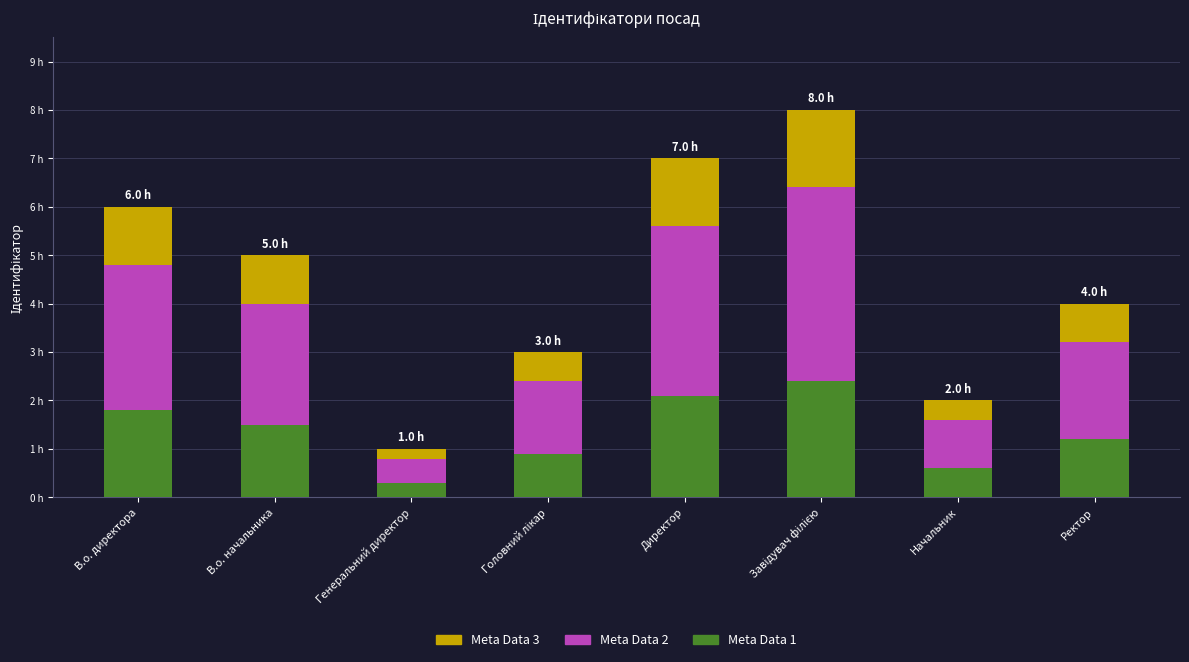

What is the total value across all series at В.о. начальника?

5.0